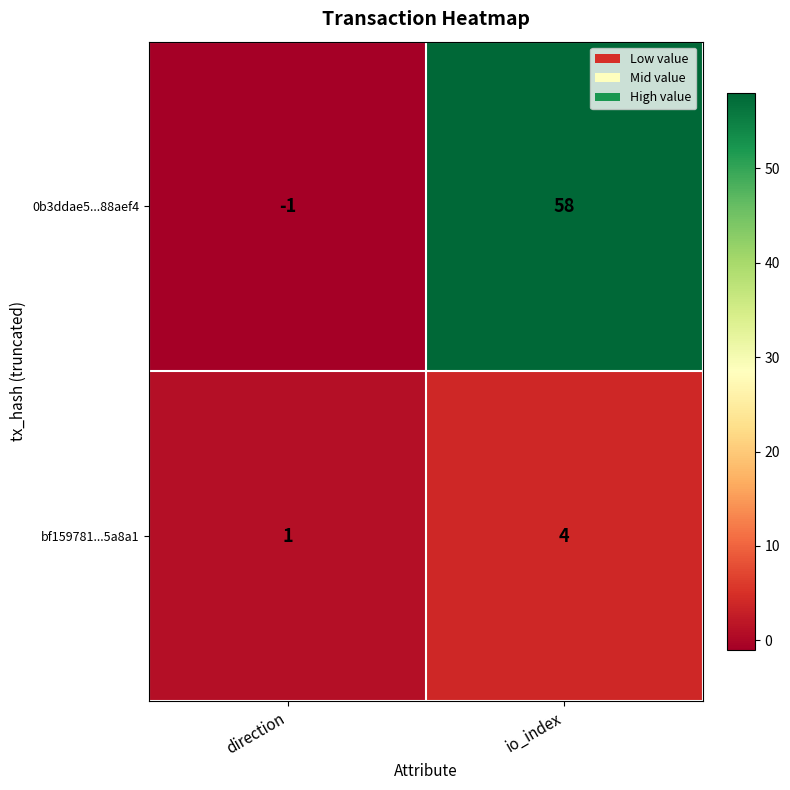

Count the number of data series in this chart.

2